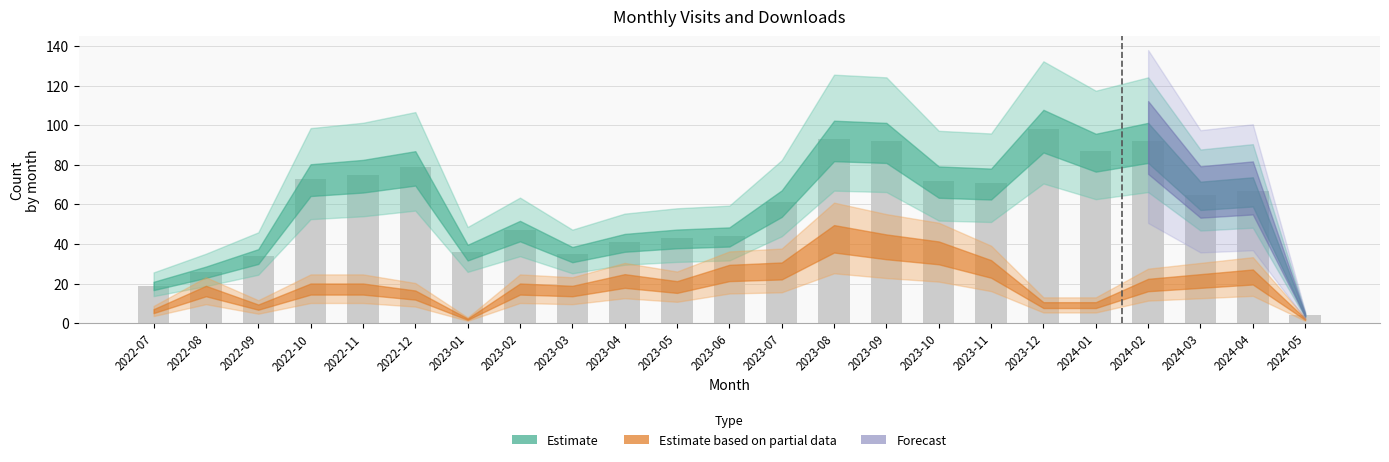

What is the label of the 7th bar from the left?

2023-01